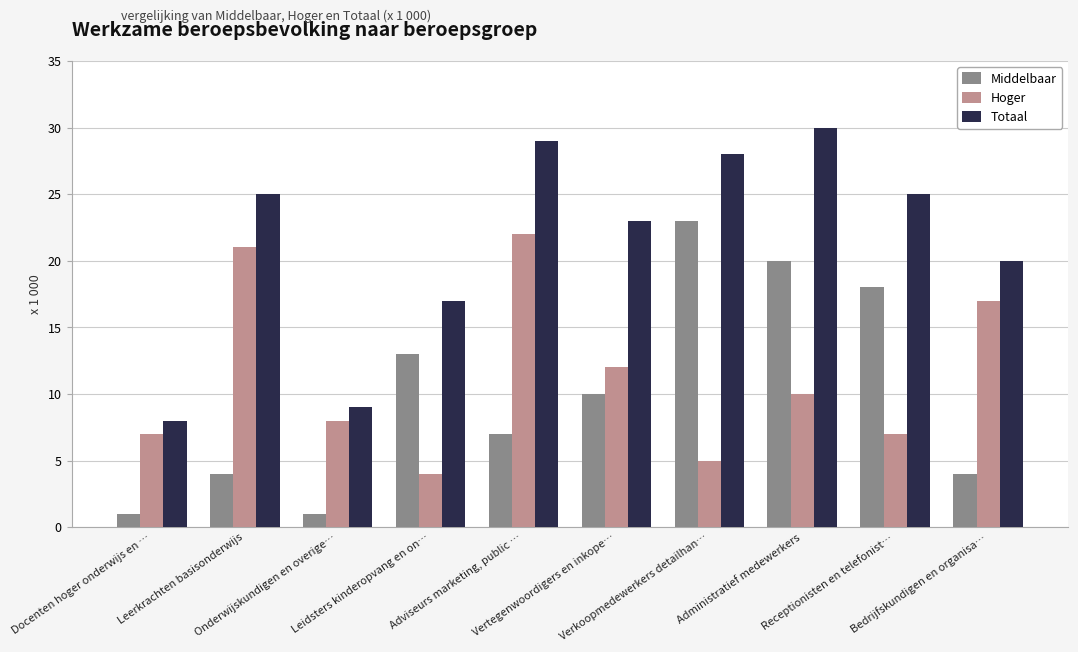

What is the maximum value for Hoger?

22